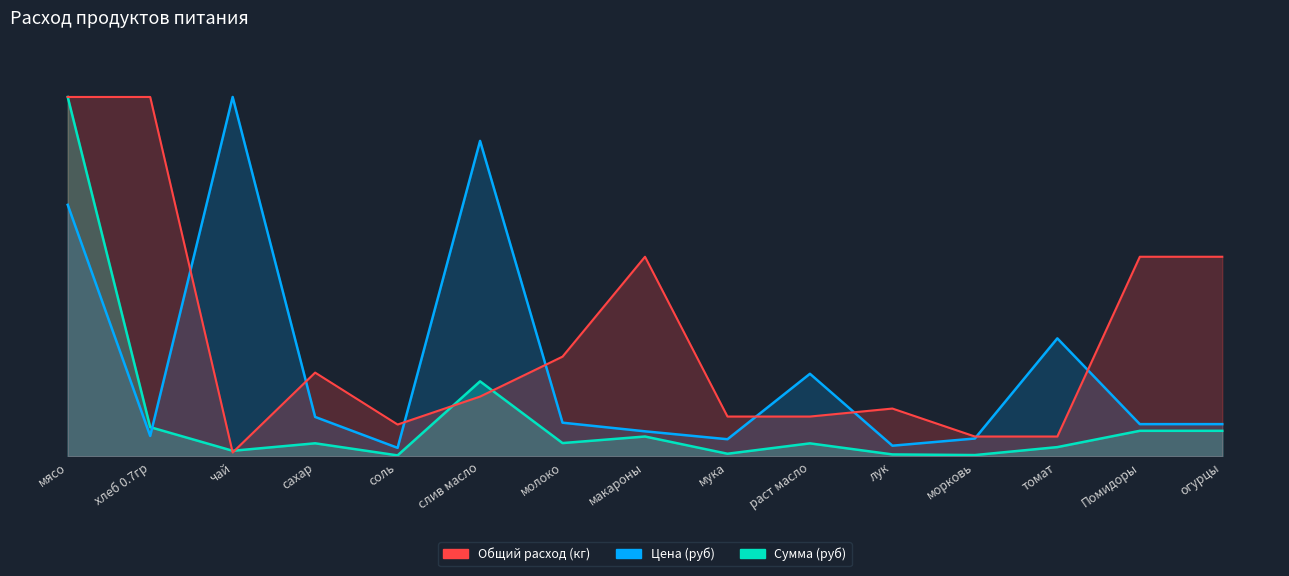

Which series has the widest spread of values?

Сумма (руб)